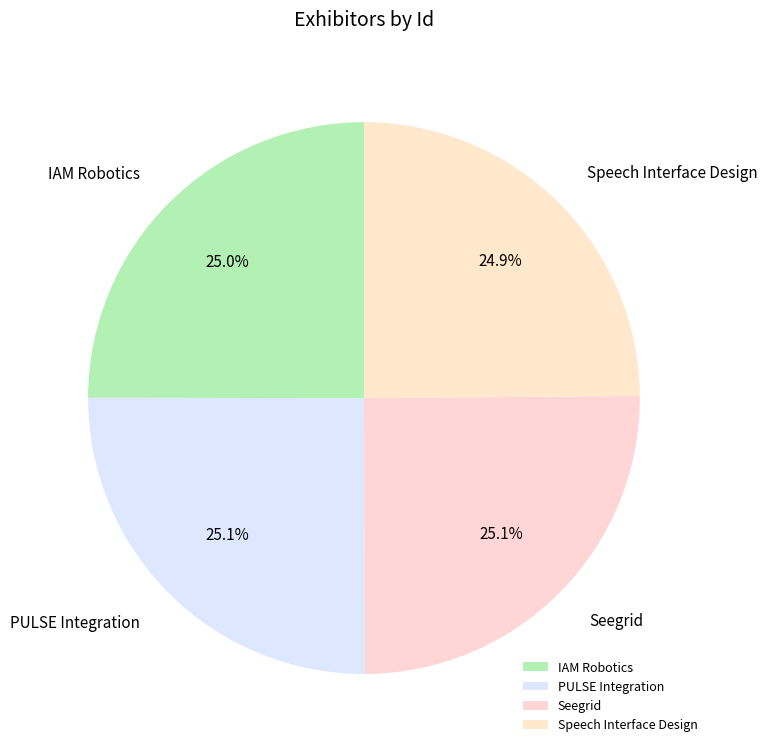

Does any single category account for the majority?

No